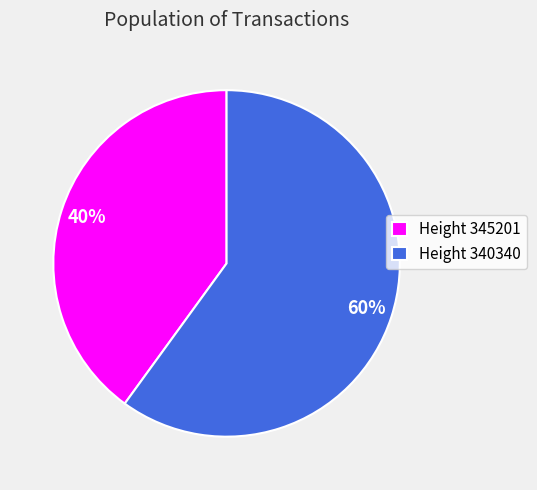

Which category accounts for the majority?

Height 340340